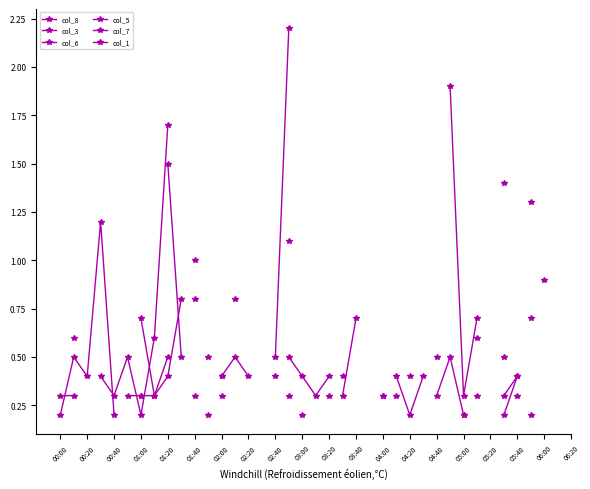

True or false: col_7 and col_5 cross at least once.

False